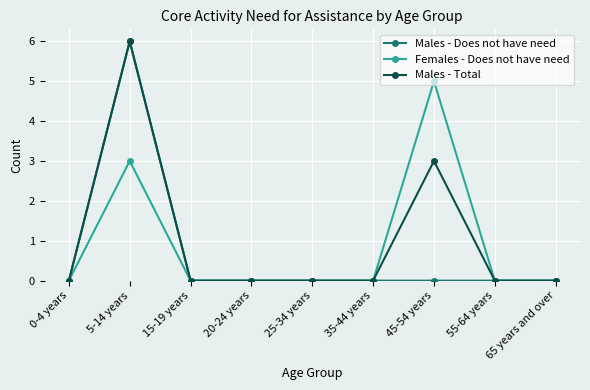

Count the Males - Does not have need values in the range 0 to 1.

8